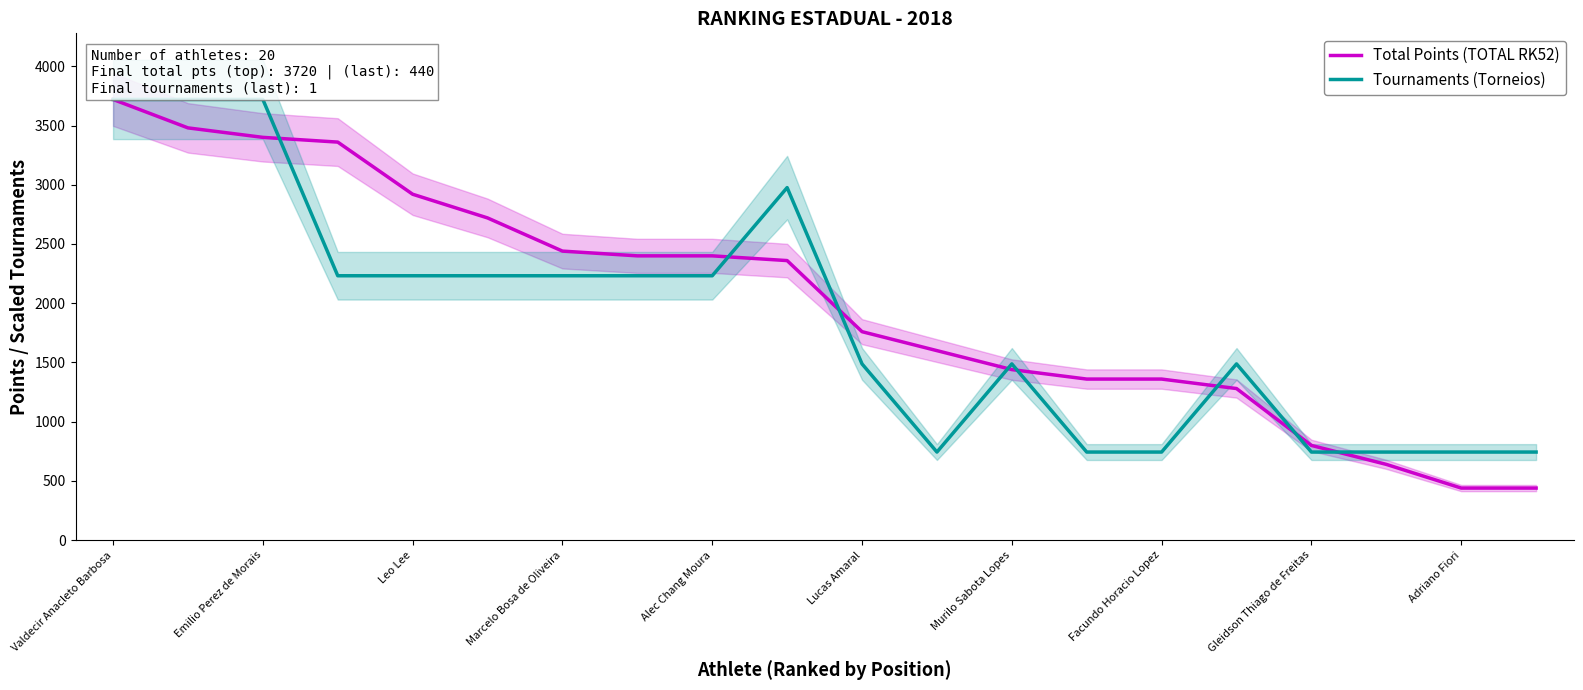

What is the approximate value of Tournaments (Torneios) at Alec Chang Moura?

2232